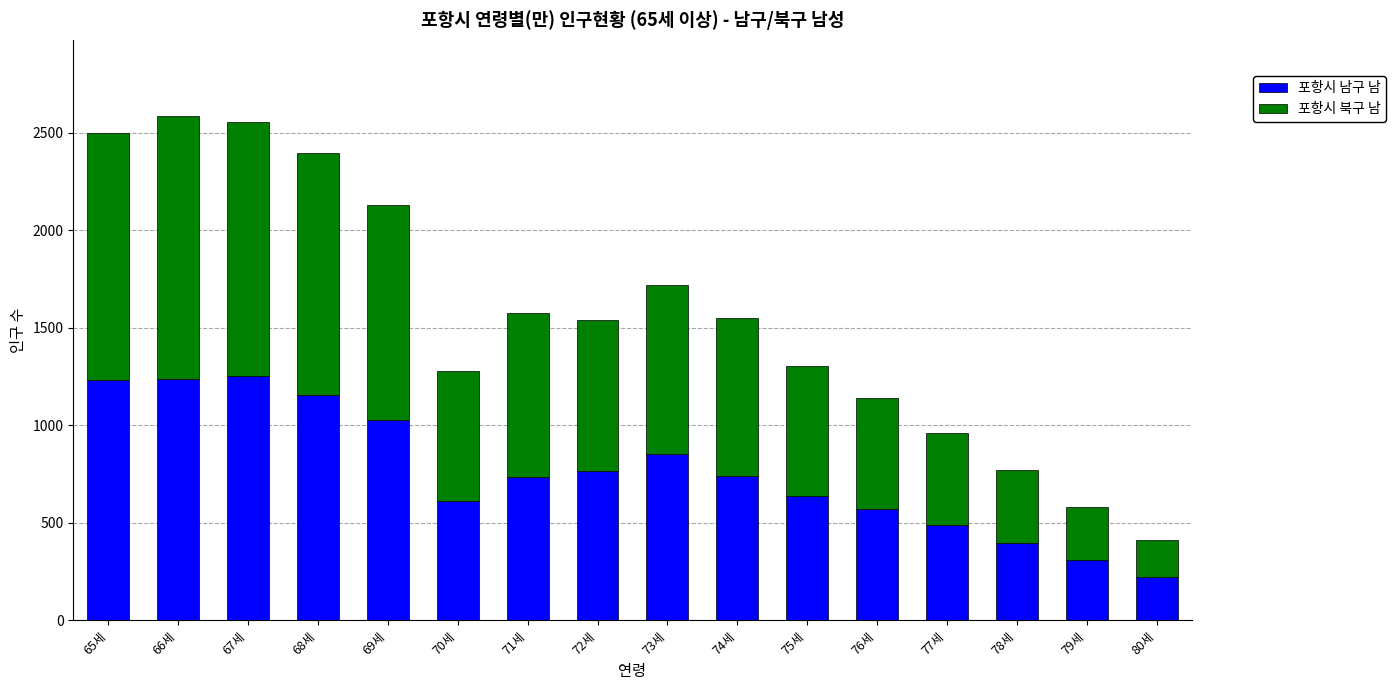

Read the 포항시 남구 남 value at 74세, to the nearest 100.

700